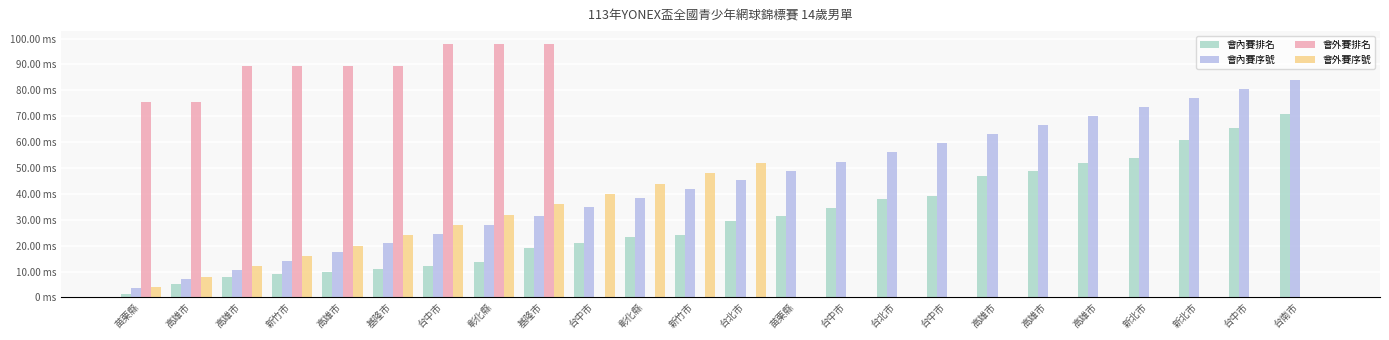

The 會內賽排名 series shows 5.0 at 高雄市. True or false?

True